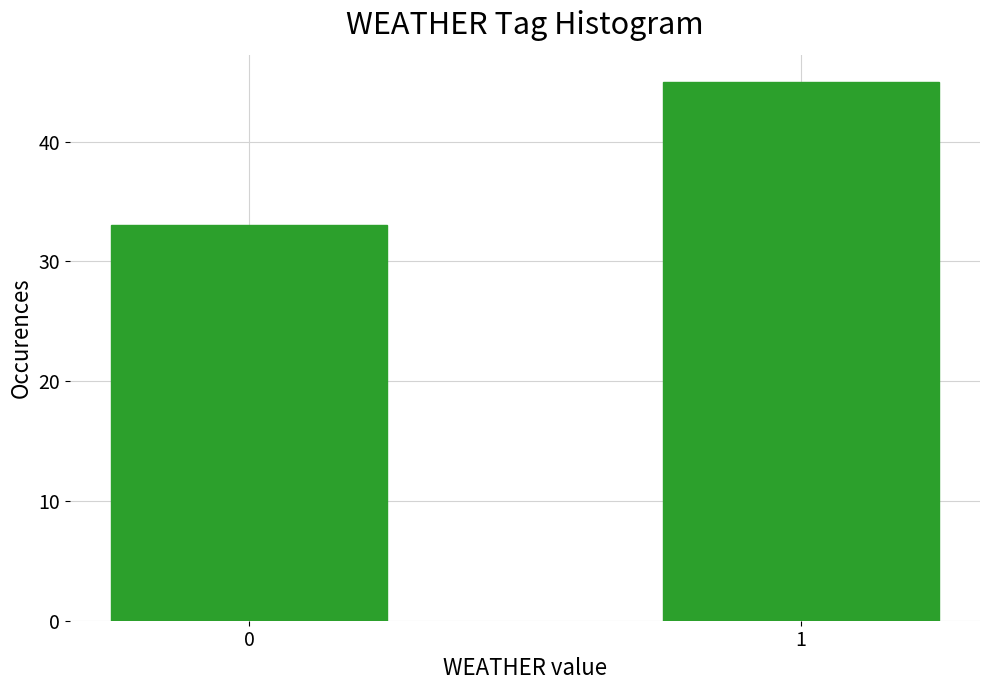

Reading left to right, list all the values displayed in this chart.

33	45